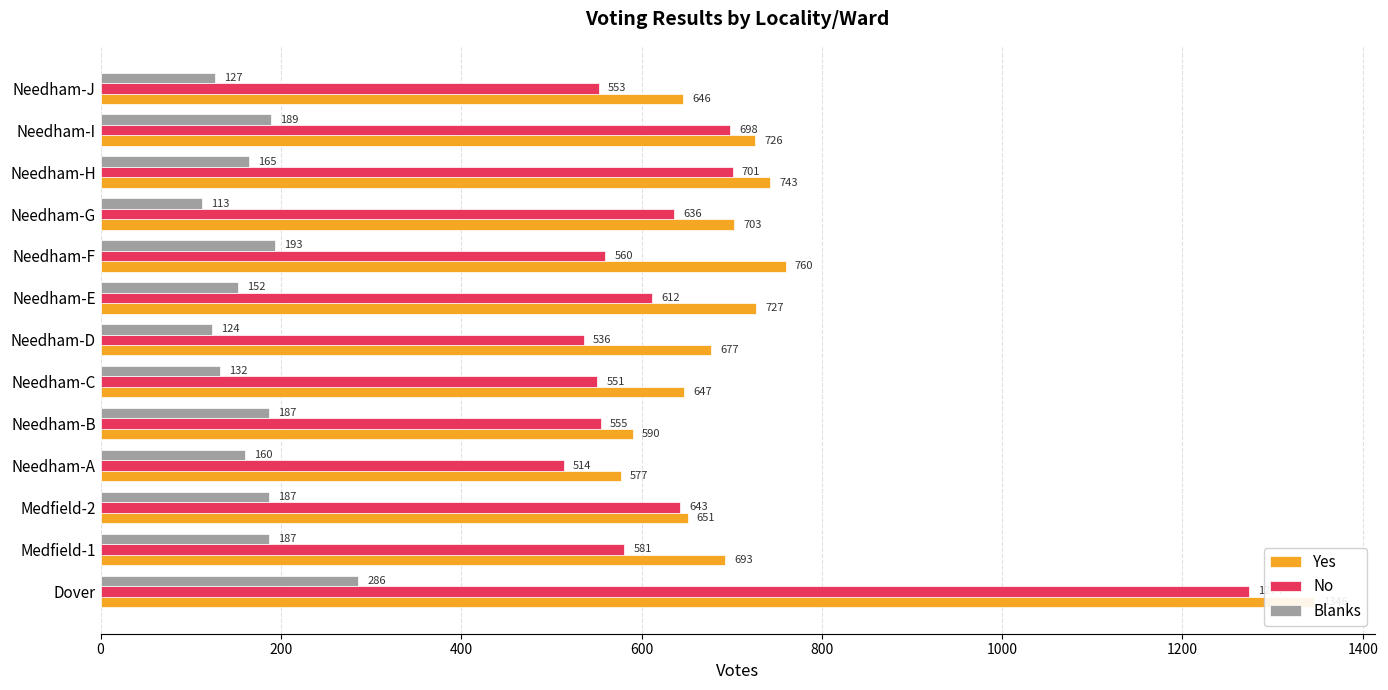

At how many categories does at least one series exceed 283?

13